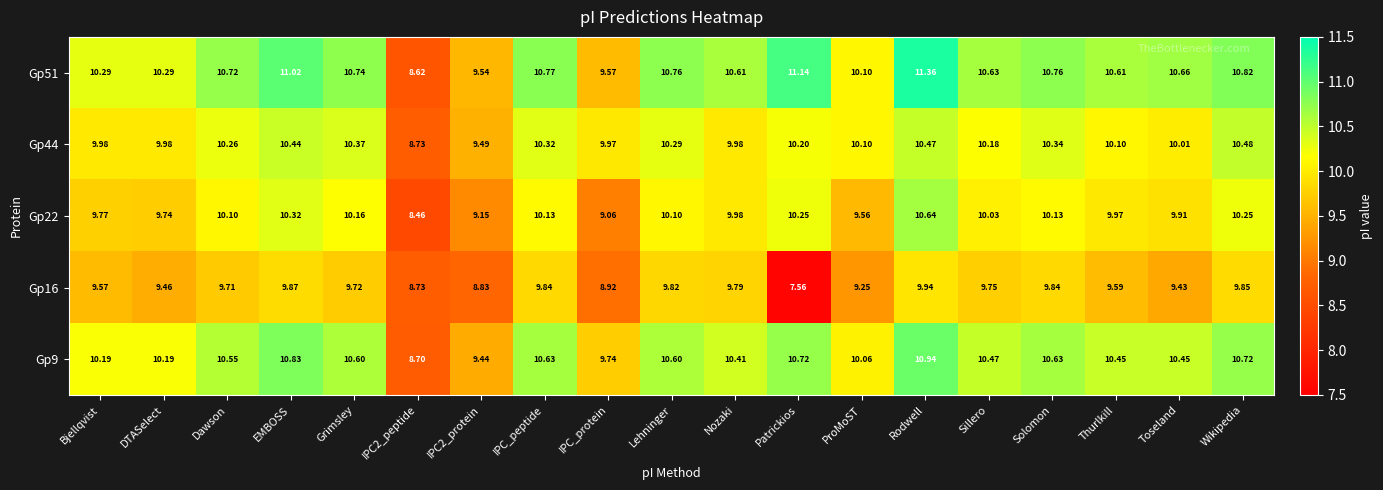

At which category is the sum across all series the highest?

Rodwell